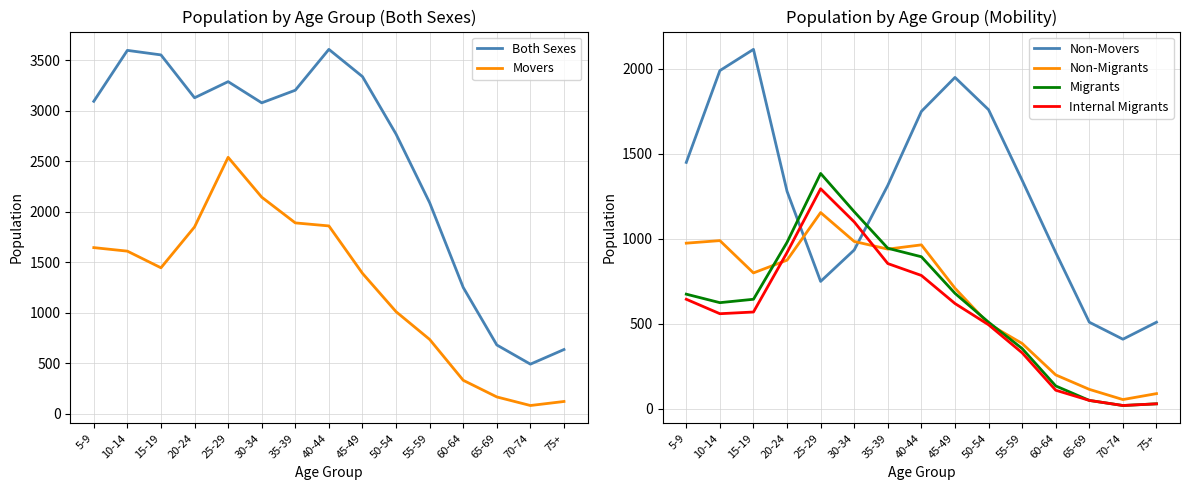

What is the total value across all series at 65-69?

1570